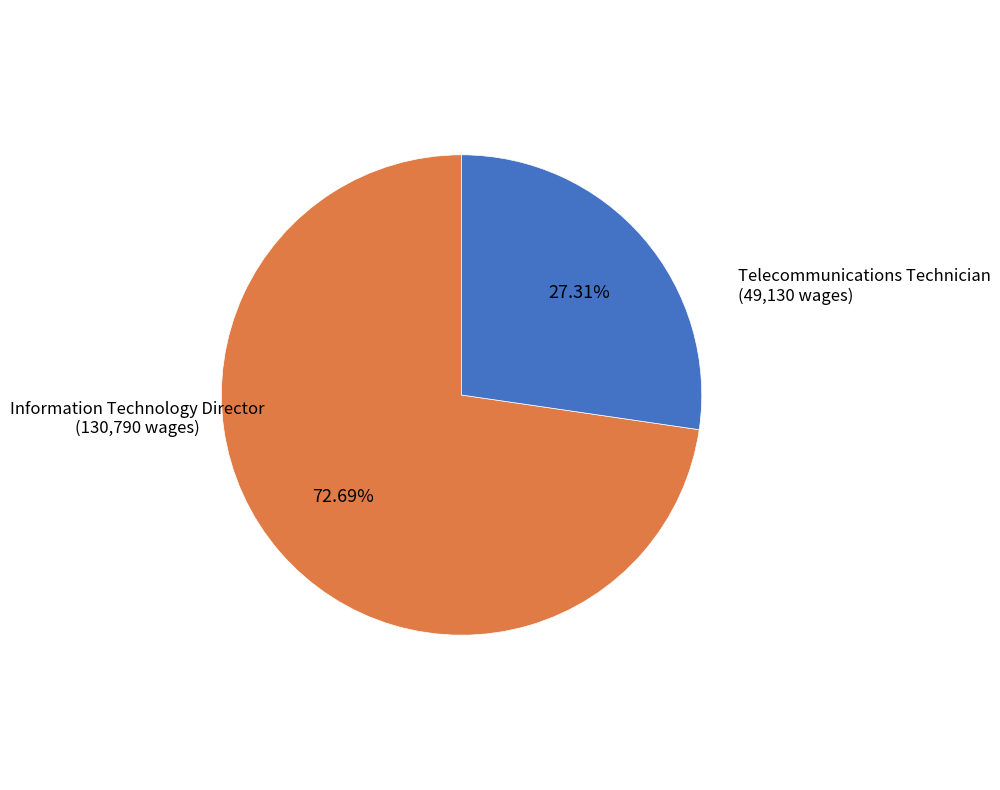

To the nearest percent, what portion does Telecommunications Technician represent?

27%